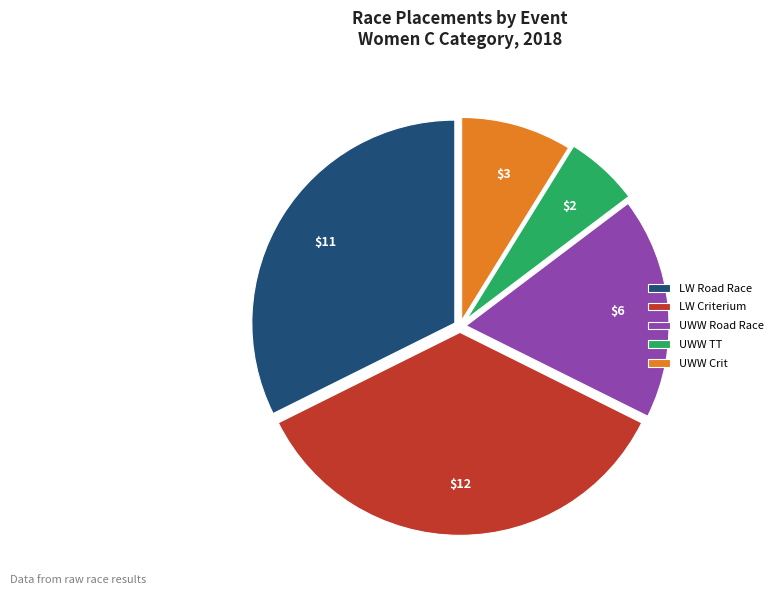

Does any single category account for the majority?

No